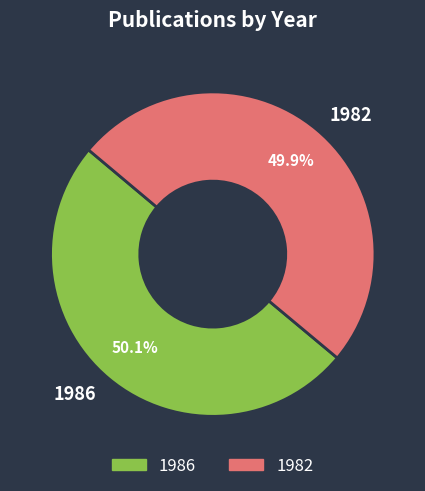

Is there any slice that represents more than half of the pie?

Yes